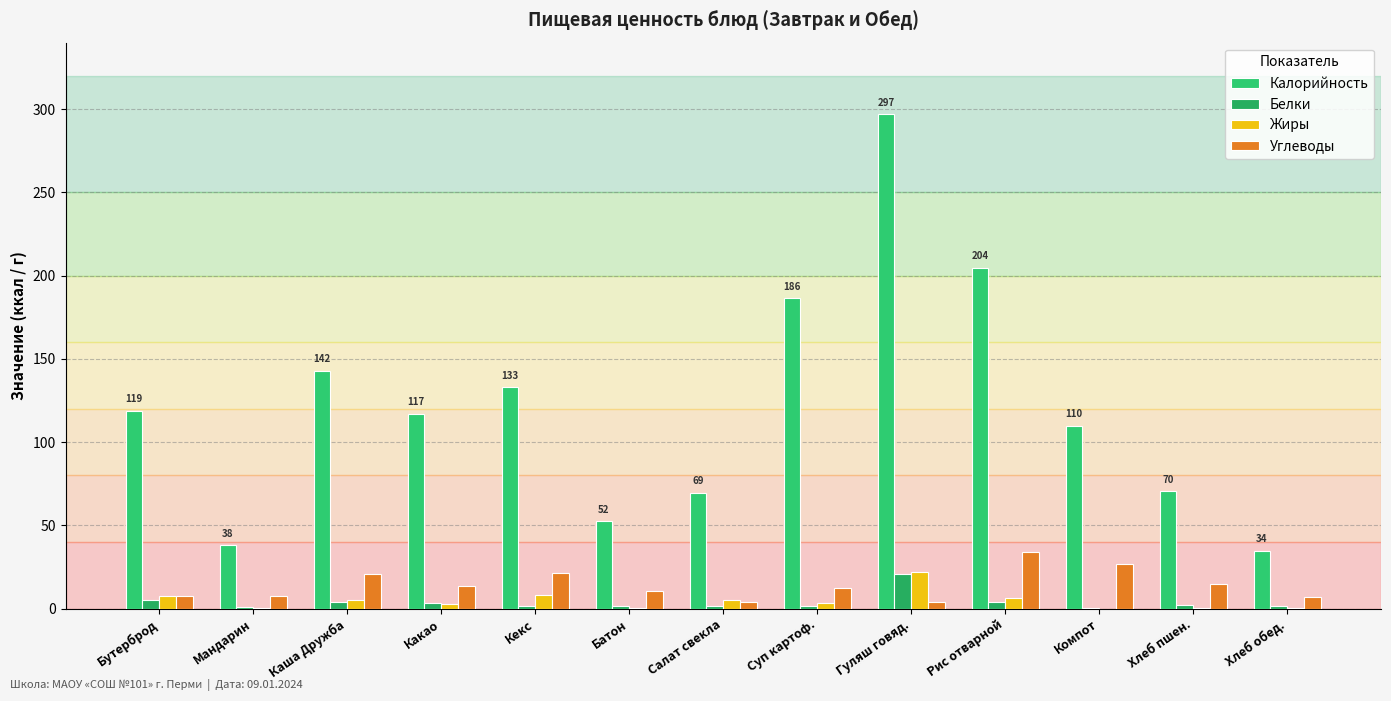

Where is Жиры nearest to the value 11?

Кекс